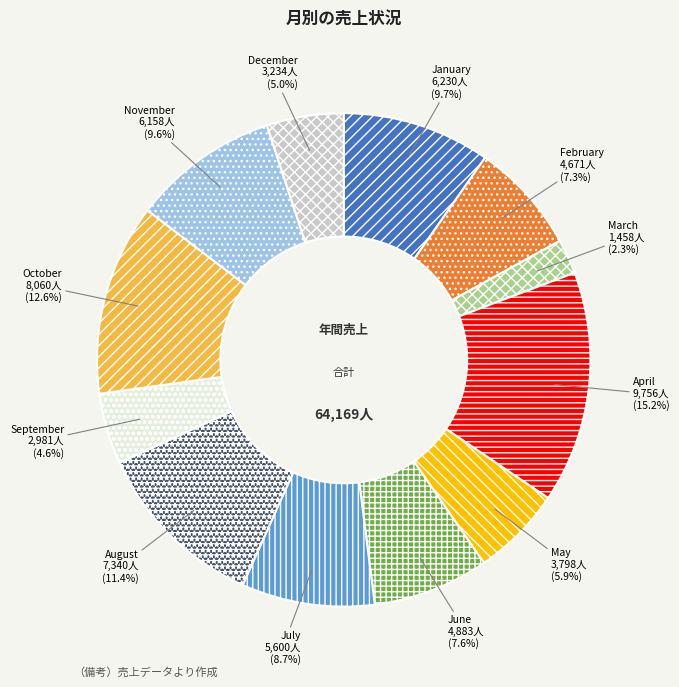

Which category has the biggest portion of the pie?

April